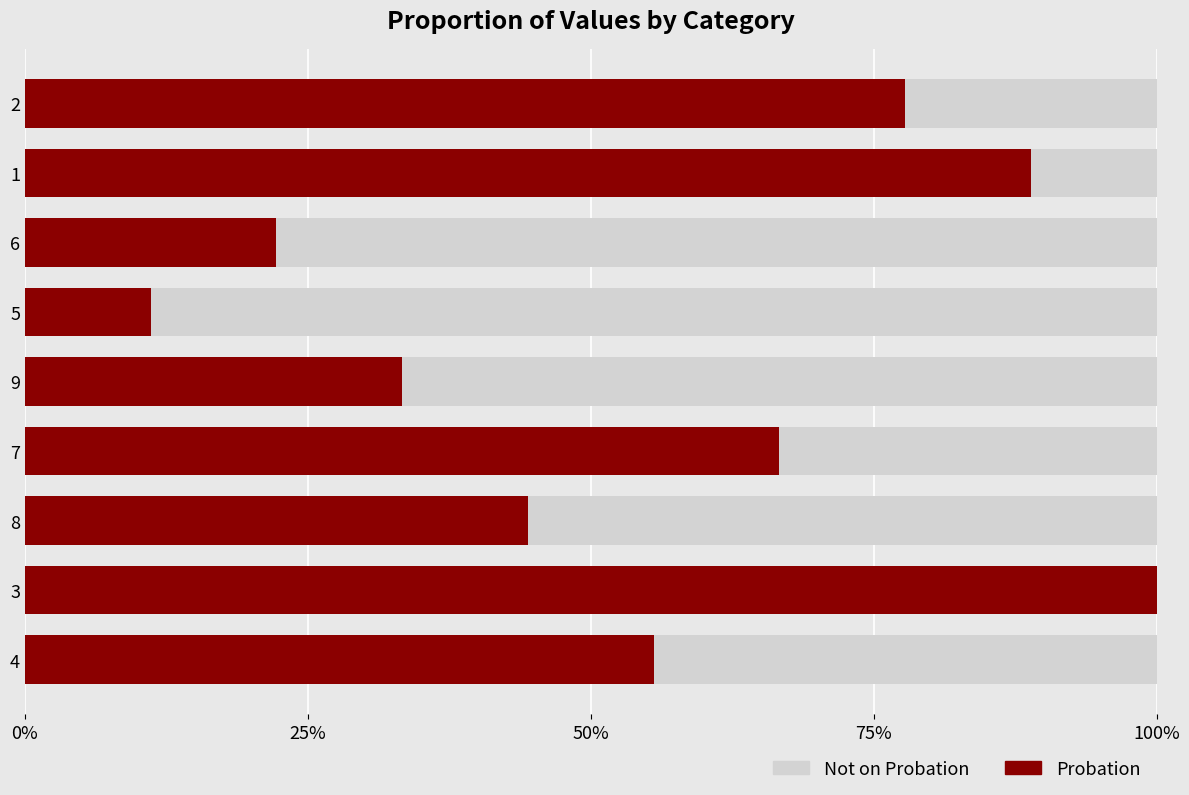

What is the value of the Probation bar at the 8th from the left?

0.9